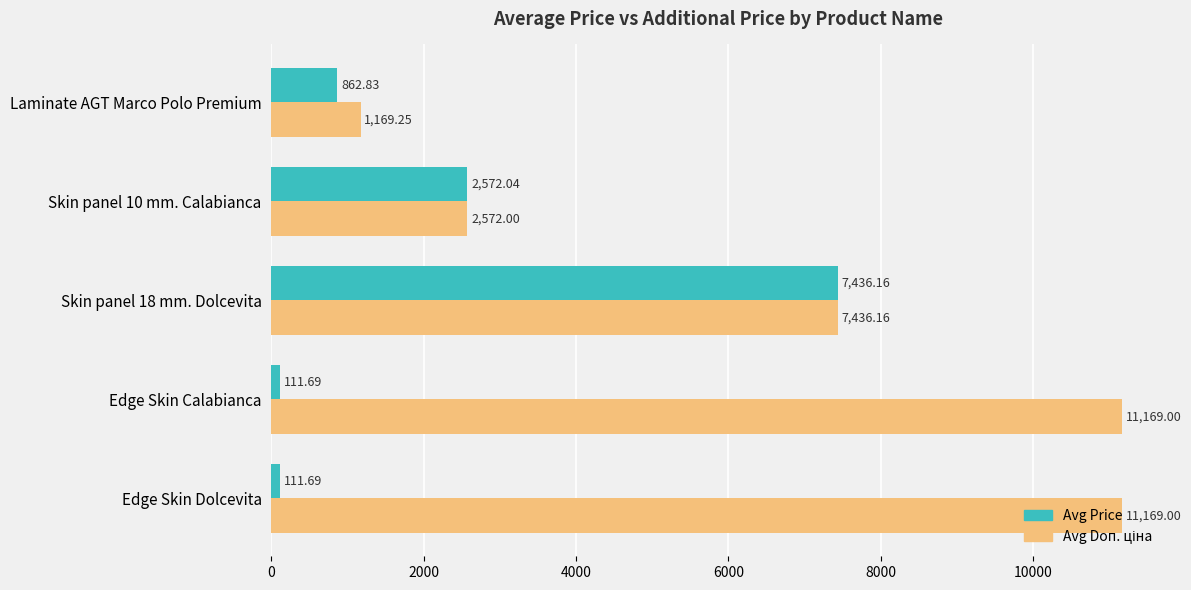

At which category is the sum across all series the highest?

Skin panel 18 mm. Dolcevita